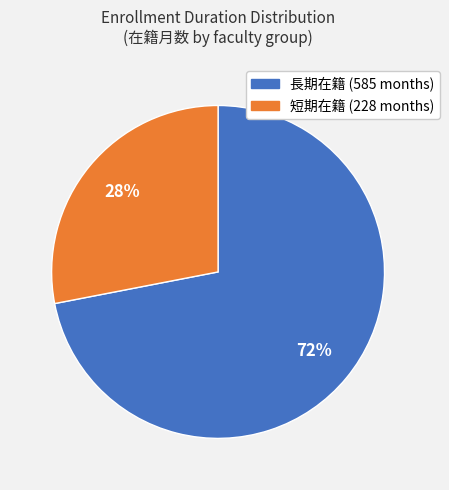

Does any single category account for the majority?

Yes